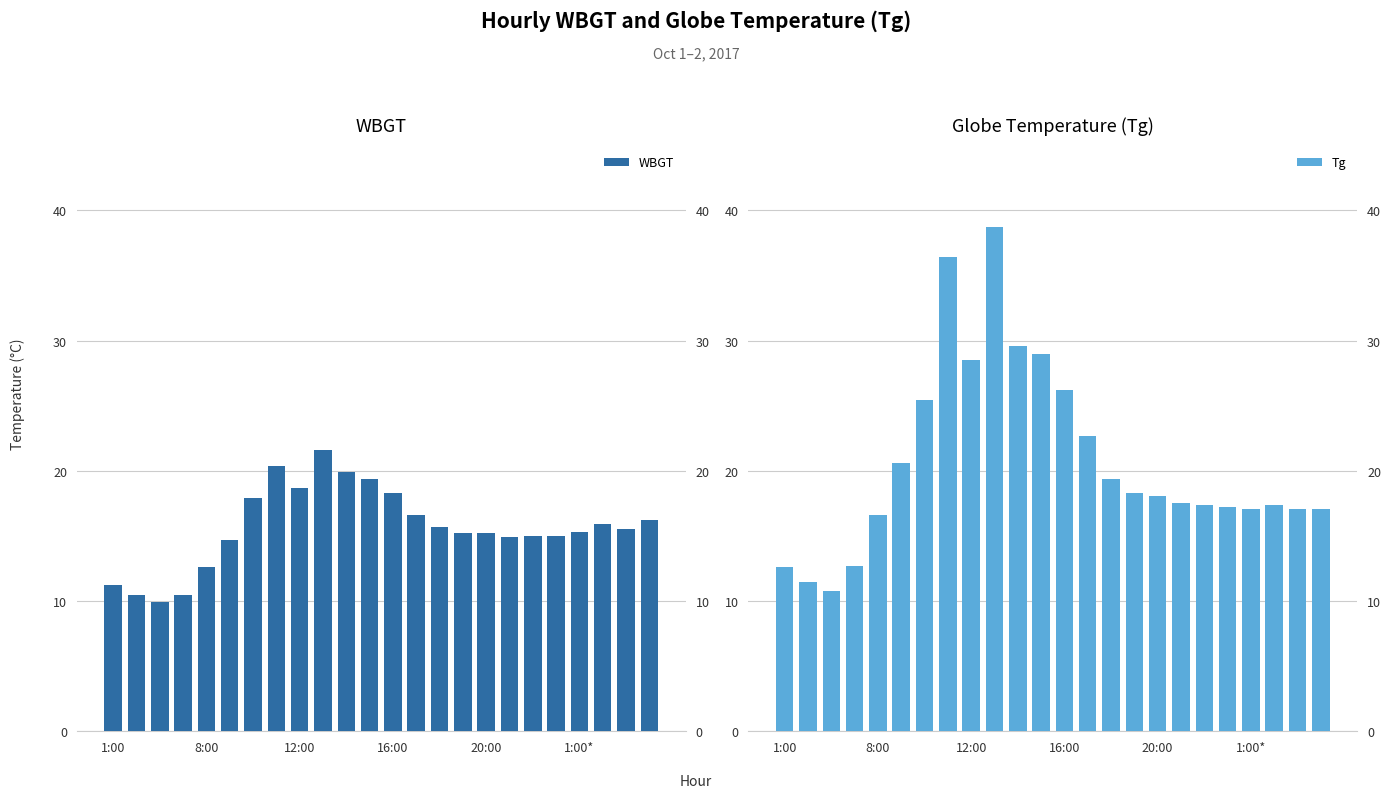

Where is Tg nearest to the value 24?

13